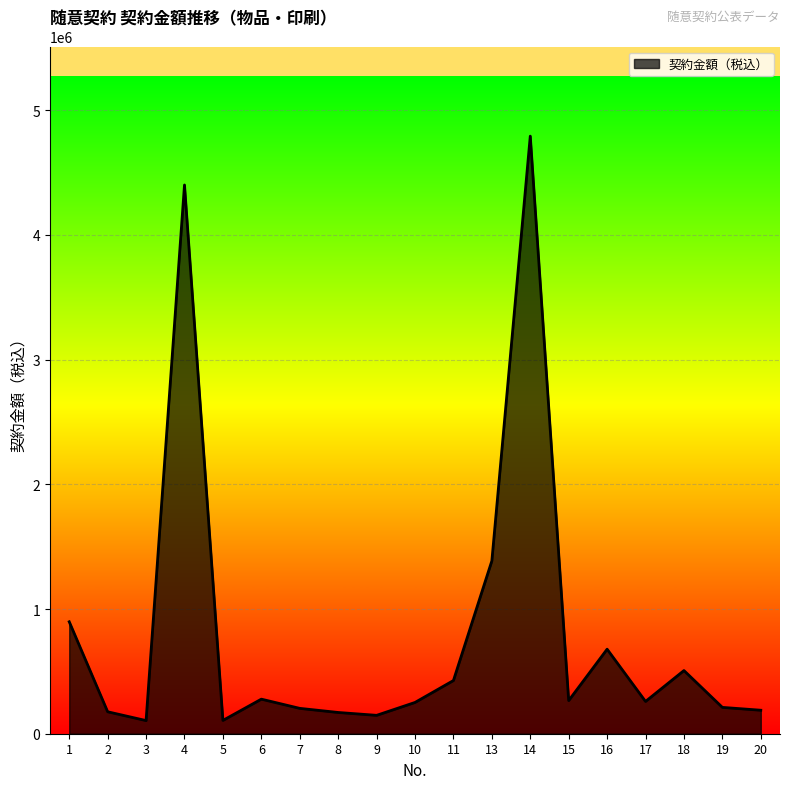

Between 13 and 16, which is larger?

13